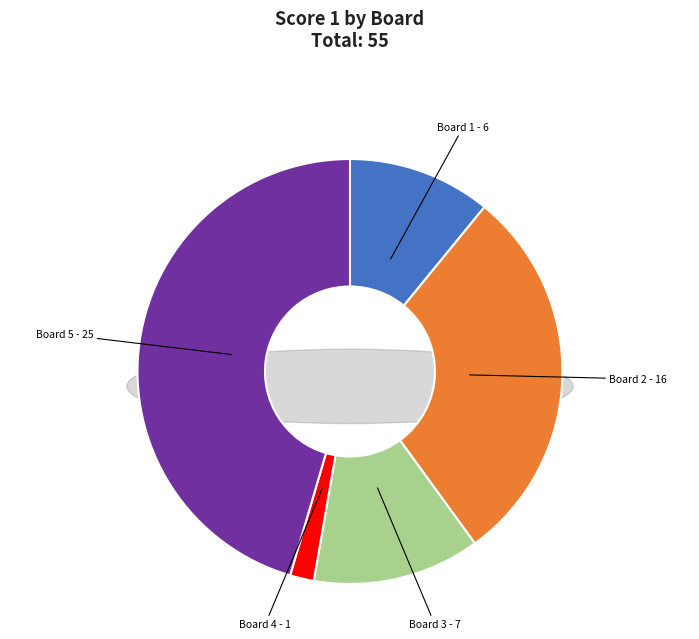

How many slices are in this pie chart?

5